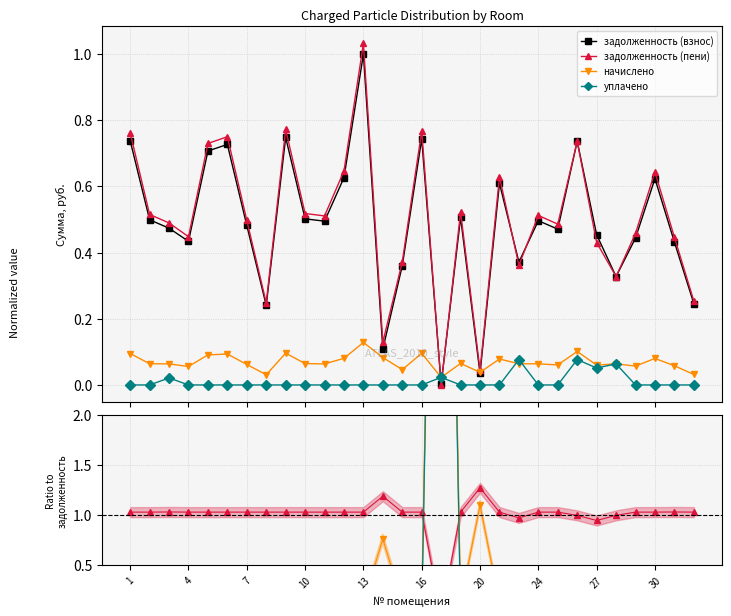

How many lines are shown in the chart?

4